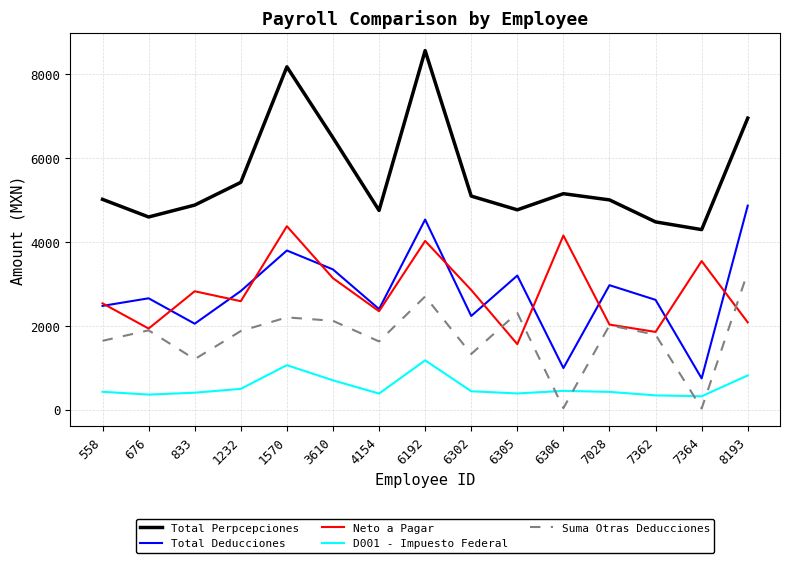

What is the difference between the Total Perpcepciones values at 8193 and 4154?

2198.4